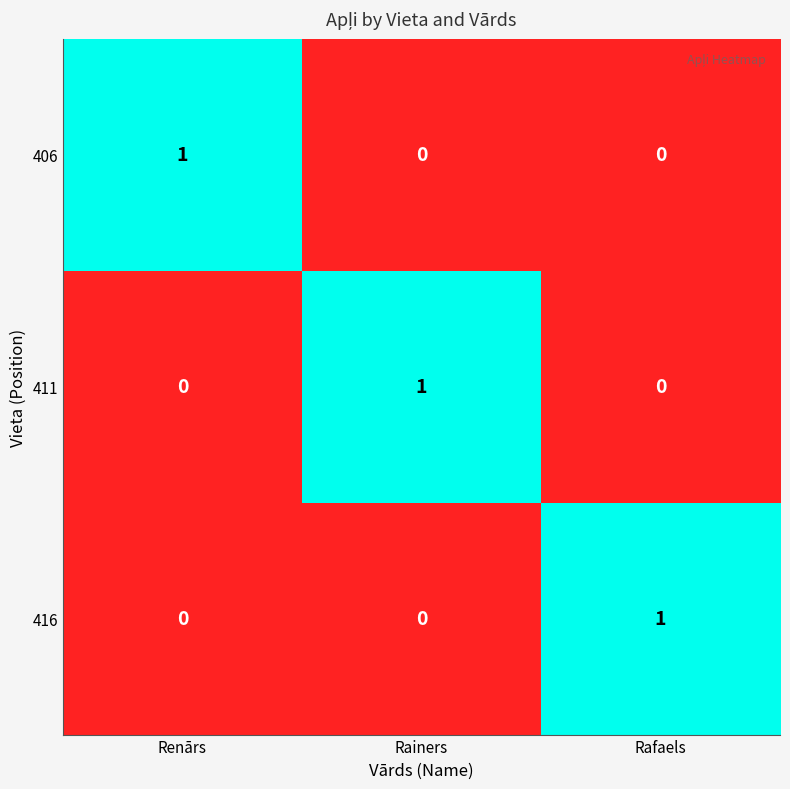

True or false: 406 has a value of 0 at Rafaels.

True